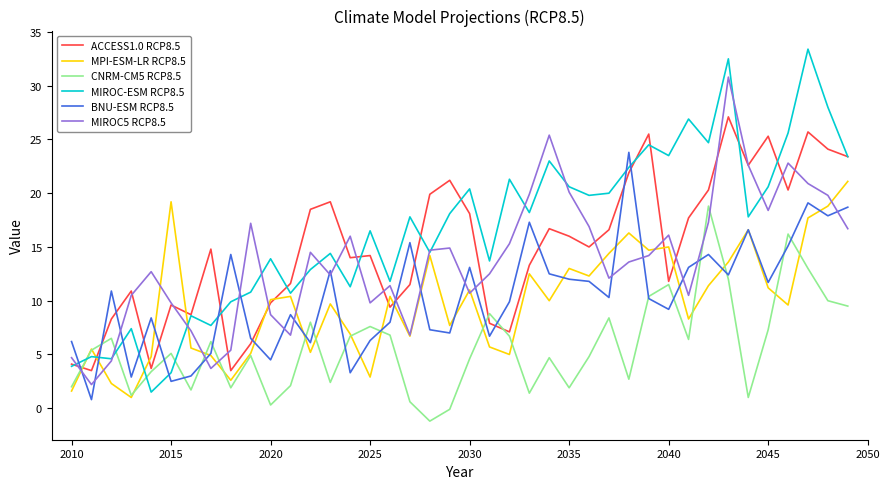

What is the maximum value for MIROC5 RCP8.5?

30.8